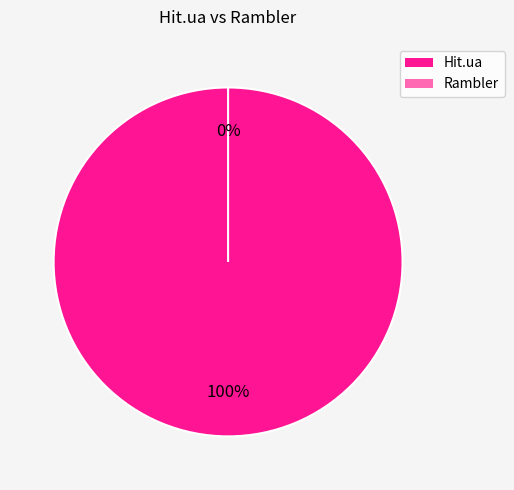

What percentage do Hit.ua and Rambler together represent?

100.0%